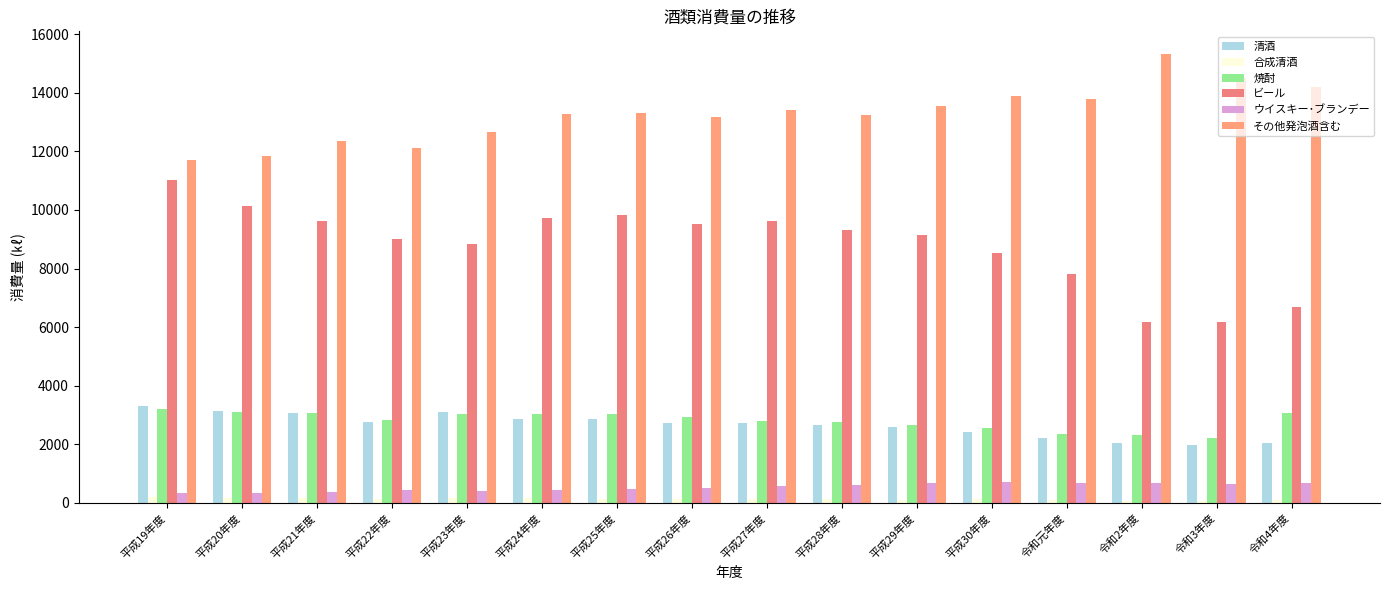

What is the sum of all ビール values?

141097